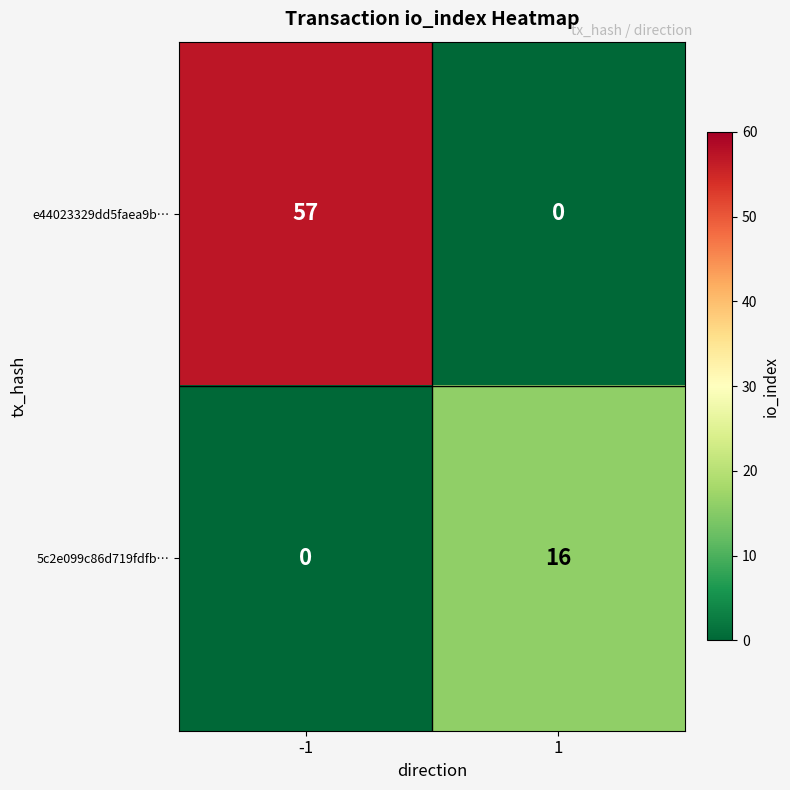

The value of e44023329dd5faea9b… at 1 is 38. True or false?

False